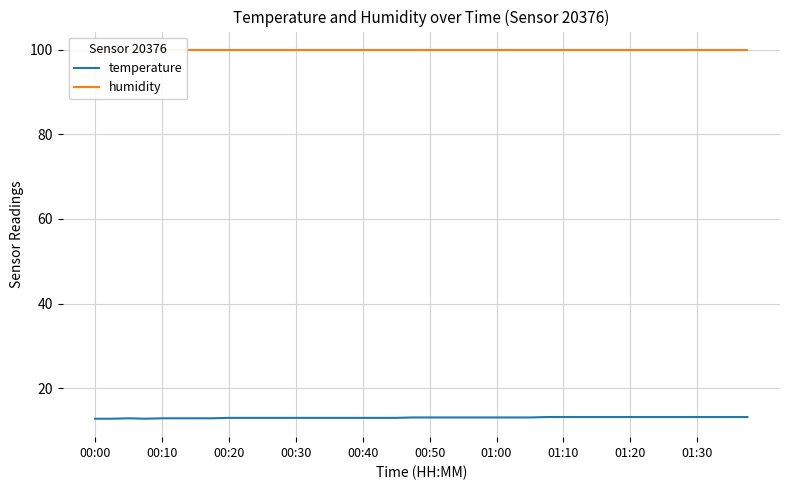

Is this an area chart (filled region under the line)?

No